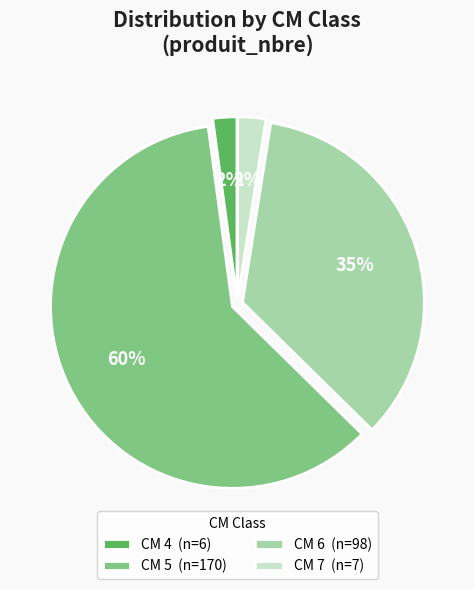

Is the sum of CM 4 (n=6) and CM 6 (n=98) greater than half?

No